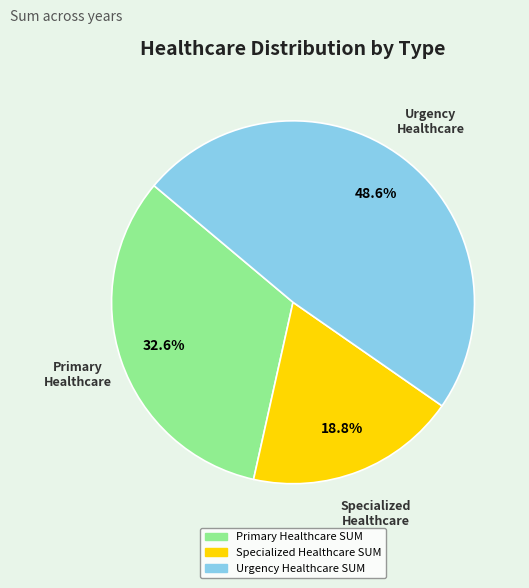

Is there a majority slice in this chart?

No